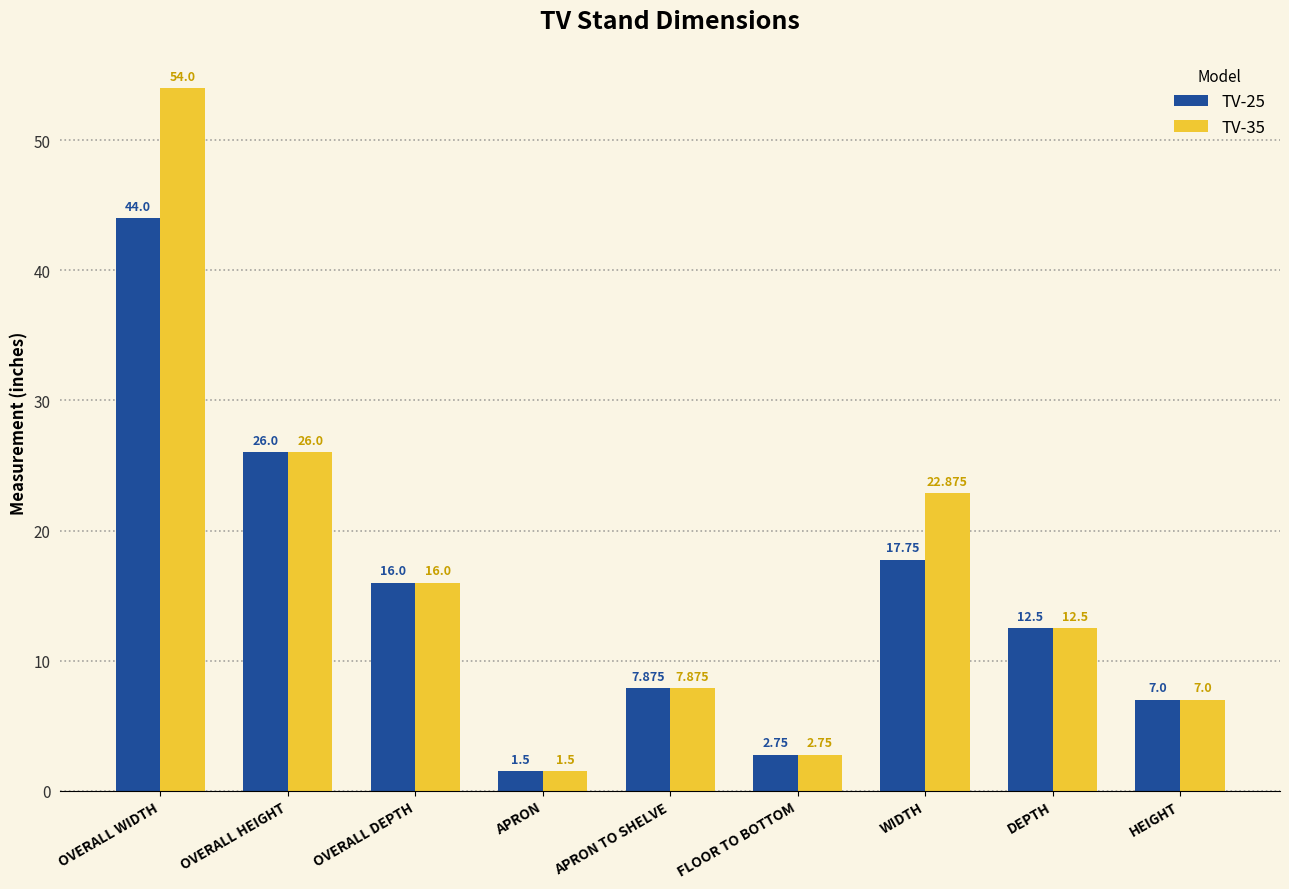

How many series are shown in this chart?

2